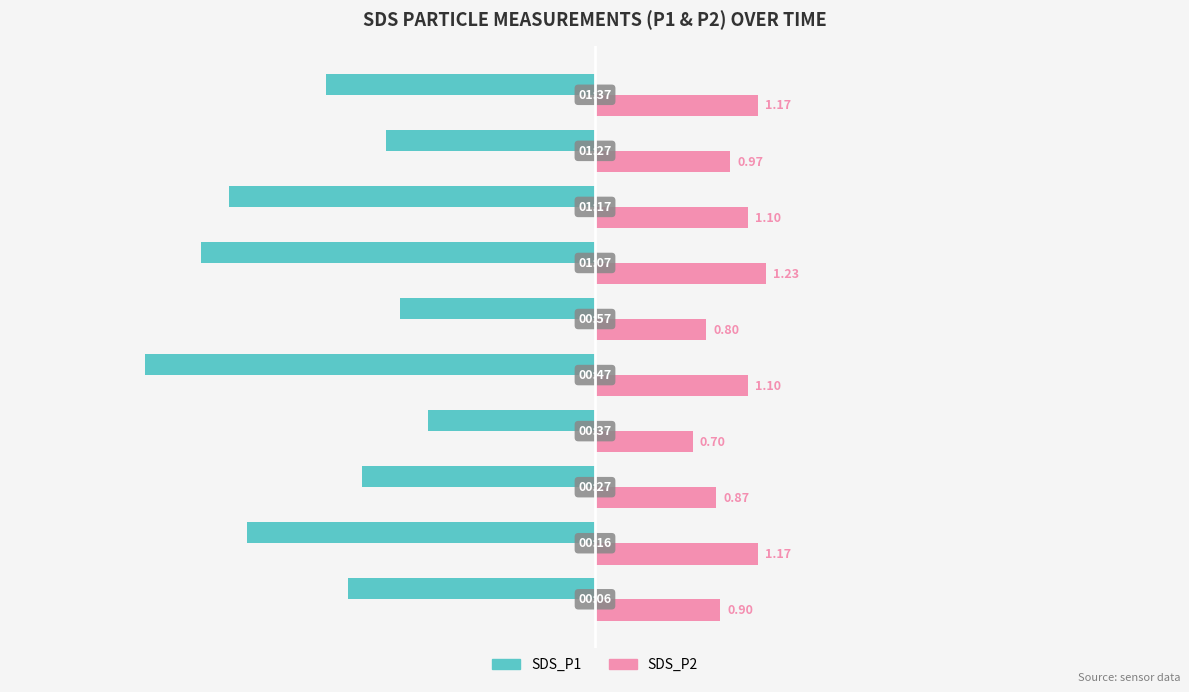

What is the difference between the maximum and minimum values in the SDS_P1 series?

2.0